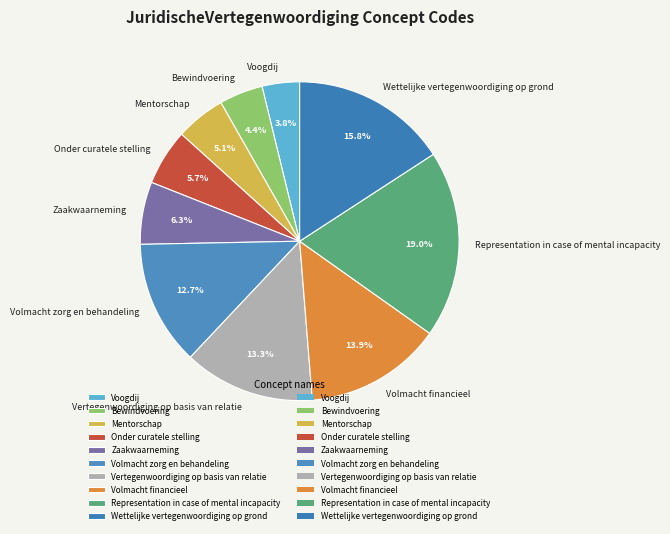

Does any single category account for the majority?

No